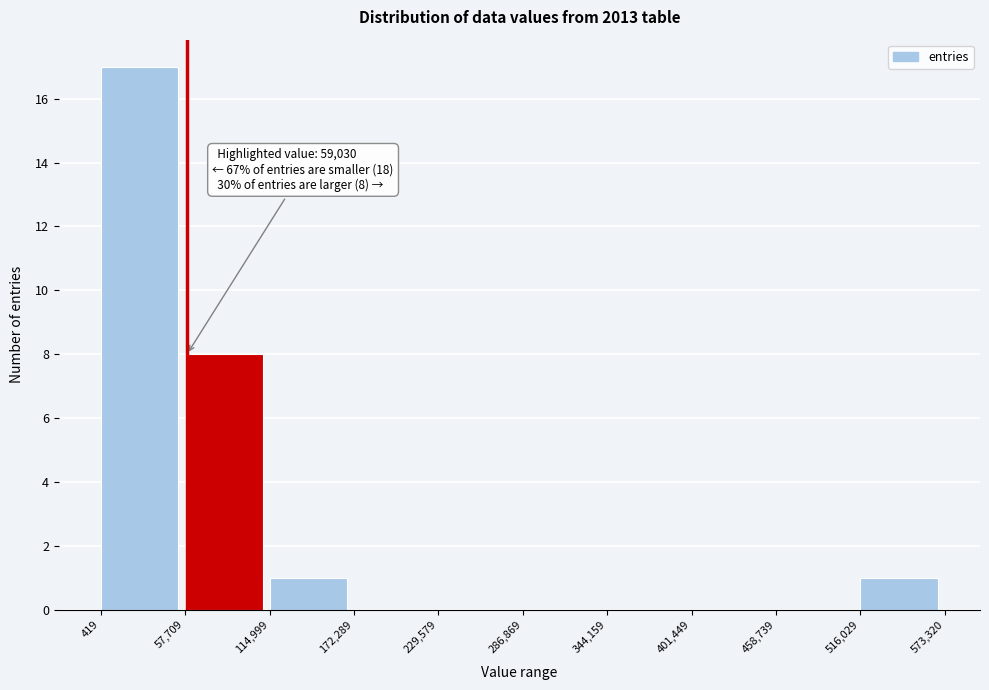

Over which range of the x-axis is the bar tallest?

419 to 57,709